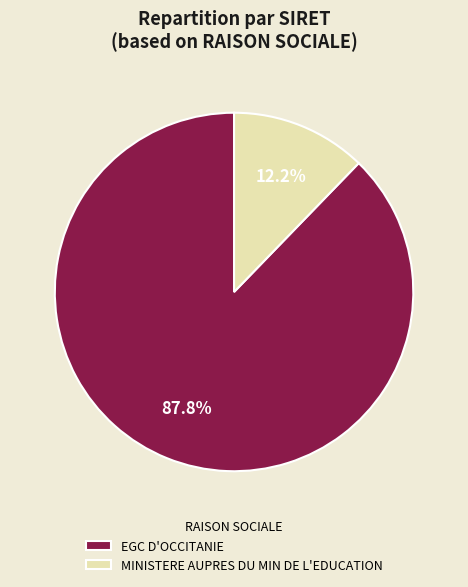

What percentage is the MINISTERE AUPRES DU MIN DE L'EDUCATION slice, to the nearest percent?

12%